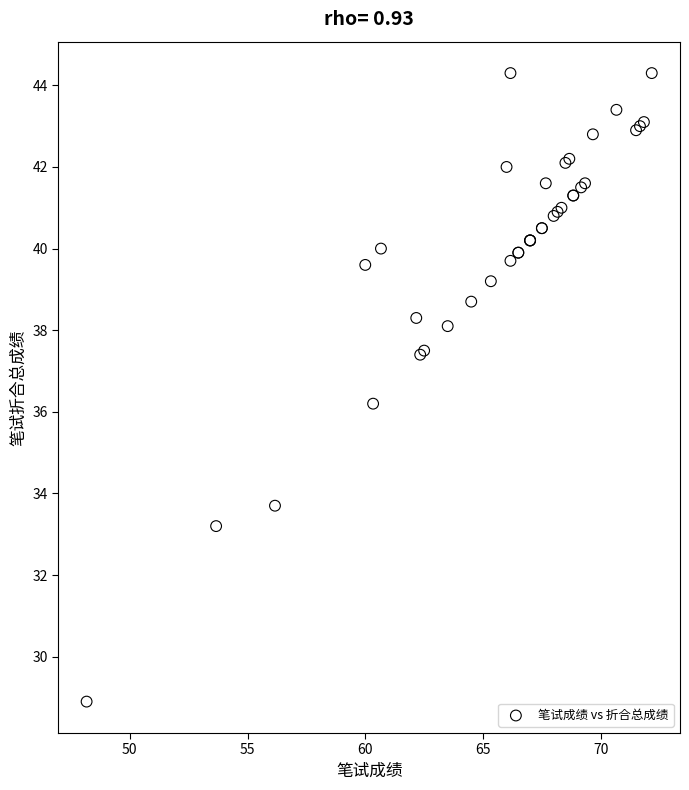

What Y value in the scatter plot is closest to 36?

36.2